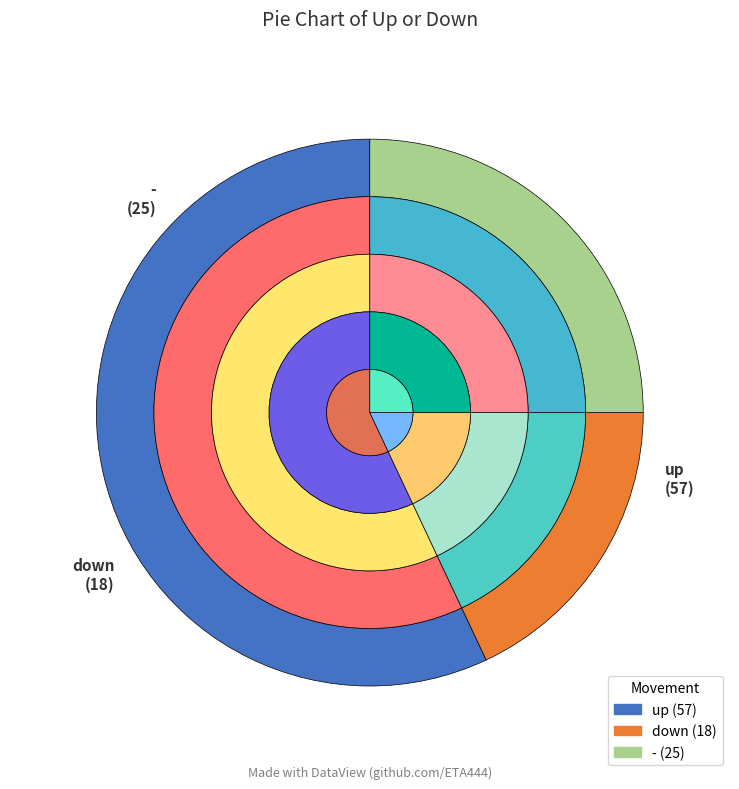

Rank the categories by value from highest to lowest.

up, -, down